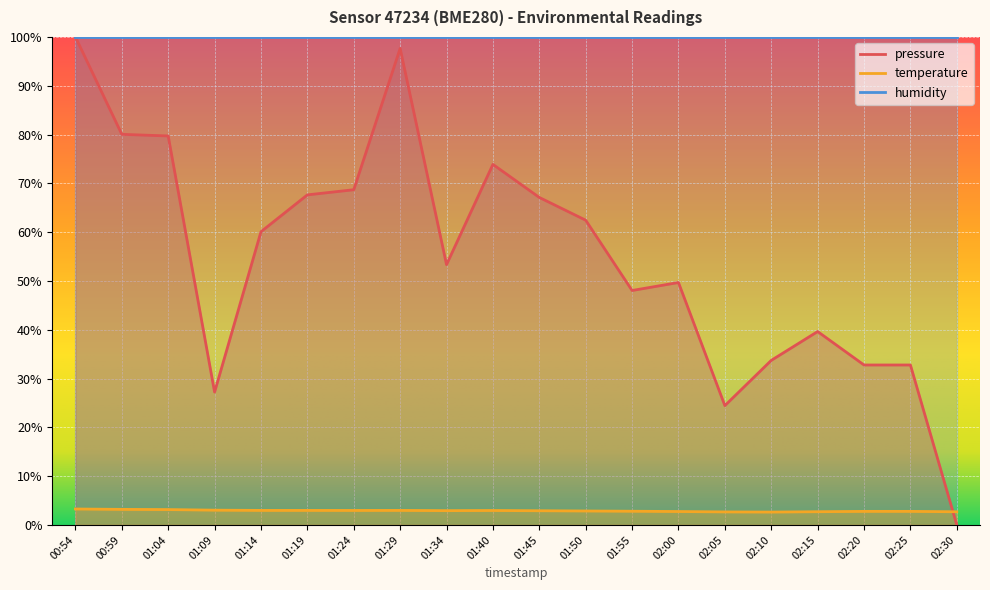

What is the difference between the maximum and minimum values in the temperature series?

0.6